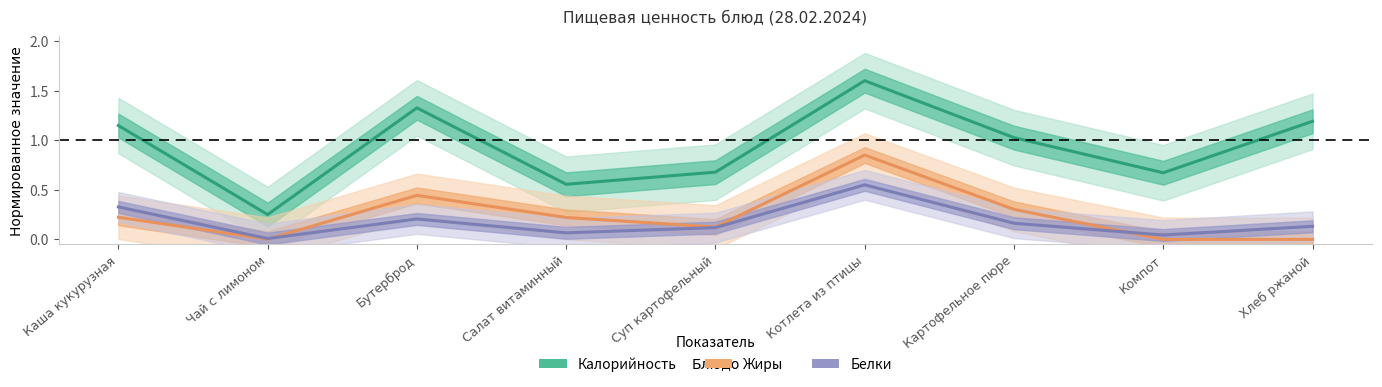

True or false: Калорийность and Жиры intersect in this chart.

False